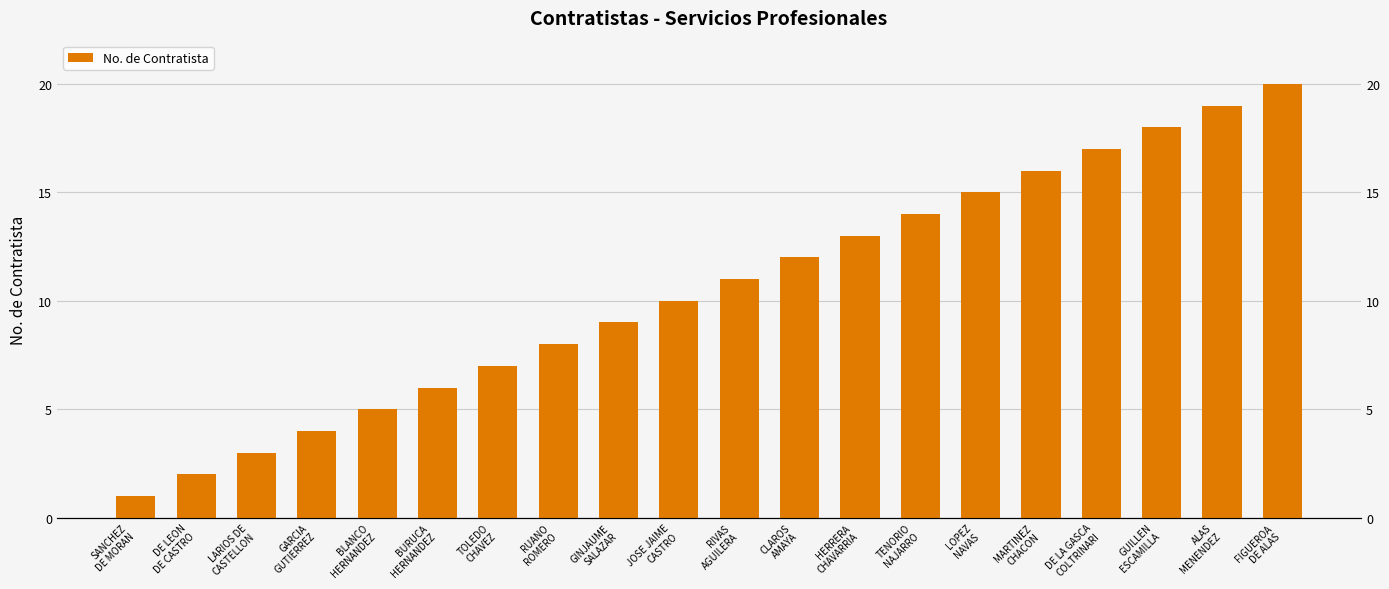

The value at LOPEZ
NAVAS is 5. True or false?

False